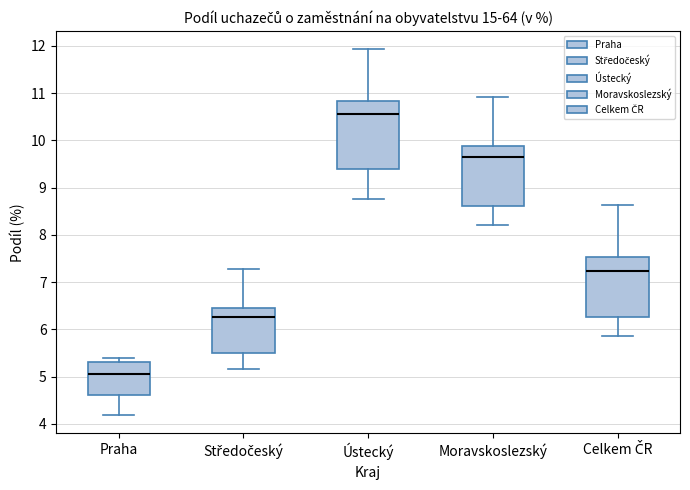

Reading left to right, read every box against the y-axis: the position of its median line, the range the box covers, and the ends of its whiskers. The values are not printed on the chart, so give them approximately, as read against the axis.

Praha: median 5.1, box 4.6 to 5.3, whiskers 4.2 to 5.4
Středočeský: median 6.3, box 5.5 to 6.5, whiskers 5.2 to 7.3
Ústecký: median 10.6, box 9.4 to 10.8, whiskers 8.8 to 11.9
Moravskoslezský: median 9.6, box 8.6 to 9.9, whiskers 8.2 to 10.9
Celkem ČR: median 7.2, box 6.3 to 7.5, whiskers 5.9 to 8.6